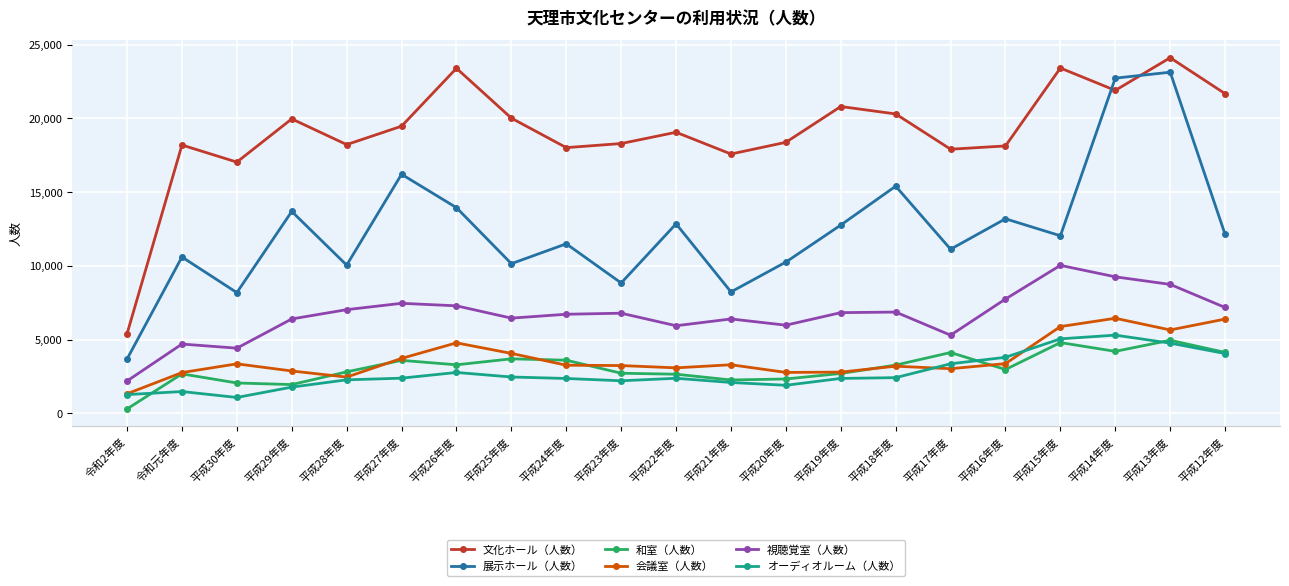

At how many categories does at least one series exceed 20522?

6